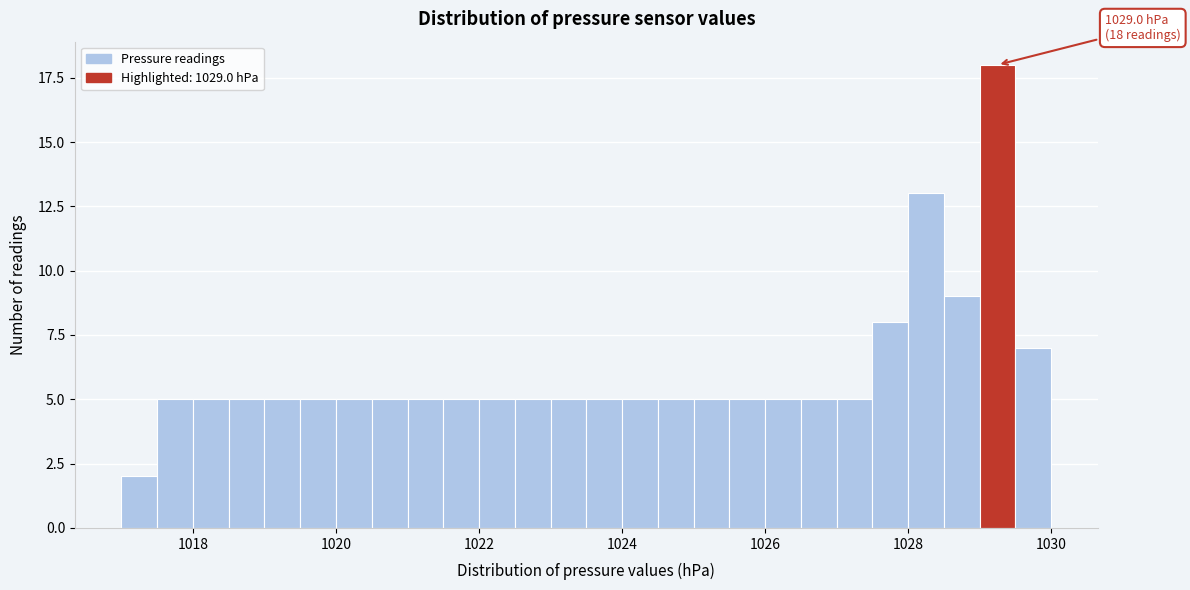

Read against the x-axis, roughly where is the centre of the tallest bar?

1029.2